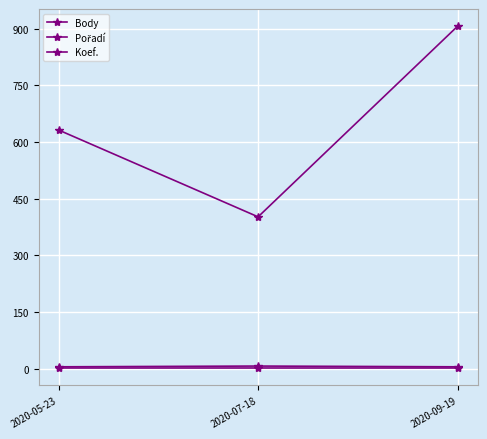

Is this an area chart (filled region under the line)?

No